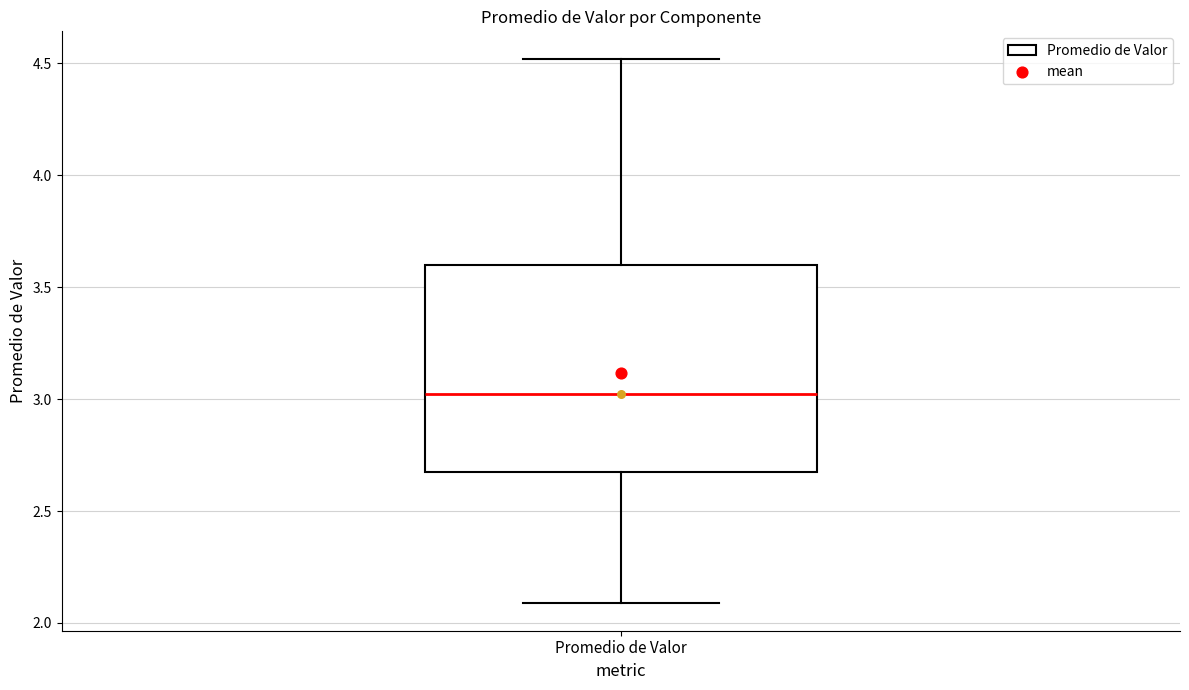

Read this box plot against the y-axis: the position of the median line, the range covered by the box, and the ends of both whiskers. The values are not printed on the chart, so give them approximately, as read against the axis.

median 3.00, box 2.65 to 3.60, whiskers 2.10 to 4.50